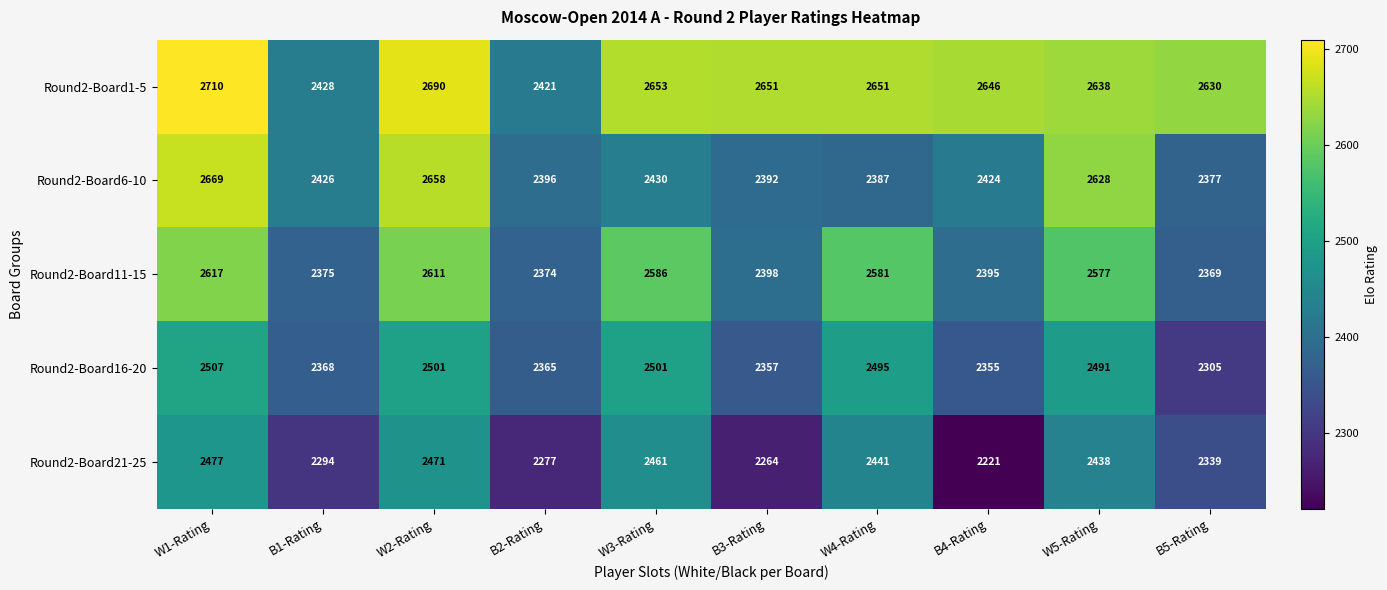

Rank the series by their maximum value, from highest to lowest.

Round2-Board1-5, Round2-Board6-10, Round2-Board11-15, Round2-Board16-20, Round2-Board21-25